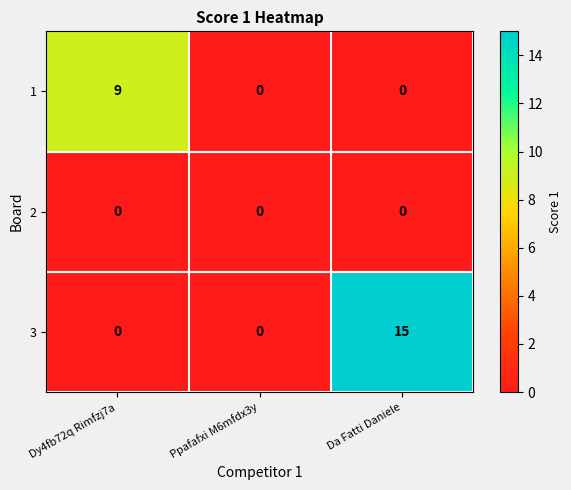

What is the maximum value shown in the chart?

15